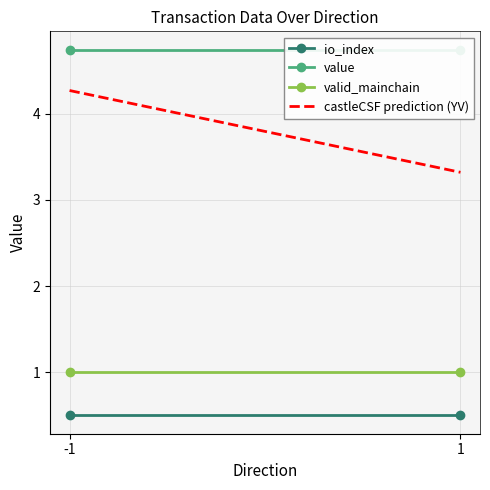

List the labels in order of castleCSF prediction (YV) value, largest first.

-1, 1